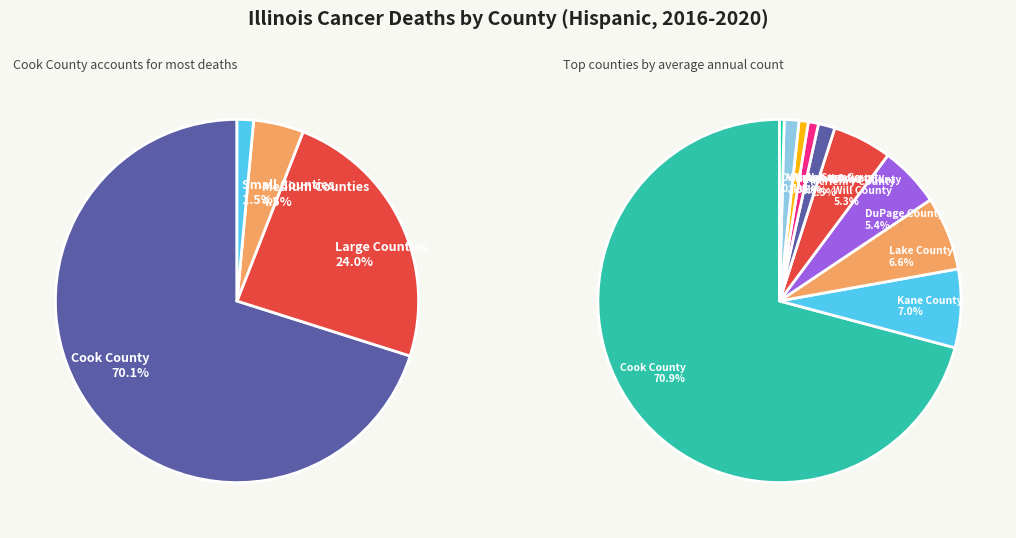

Is it true that McHenry County is 1% of the pie?

True